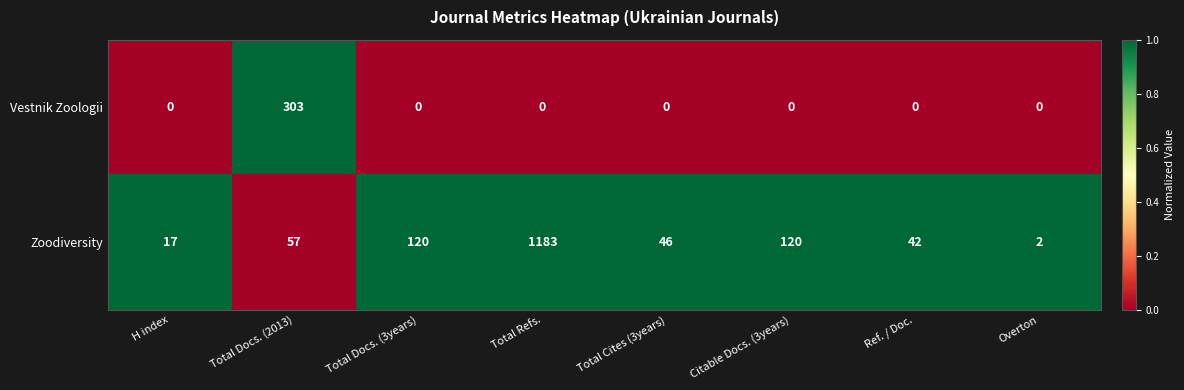

Read the Zoodiversity value at Citable Docs. (3years), to the nearest 10.

120